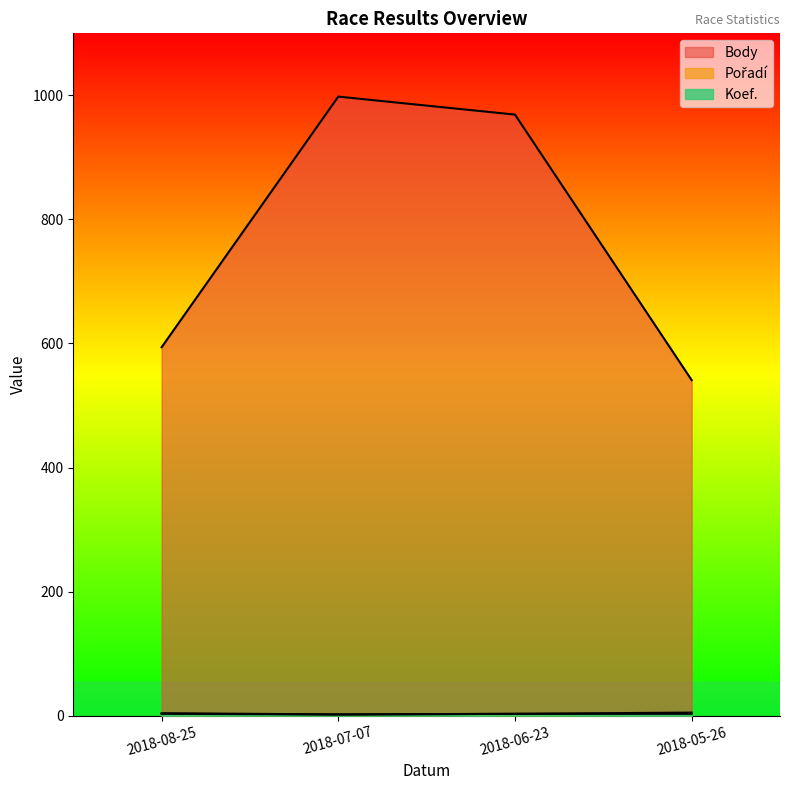

Is the value of Body at 2018-08-25 greater than the value of Pořadí at 2018-05-26?

Yes